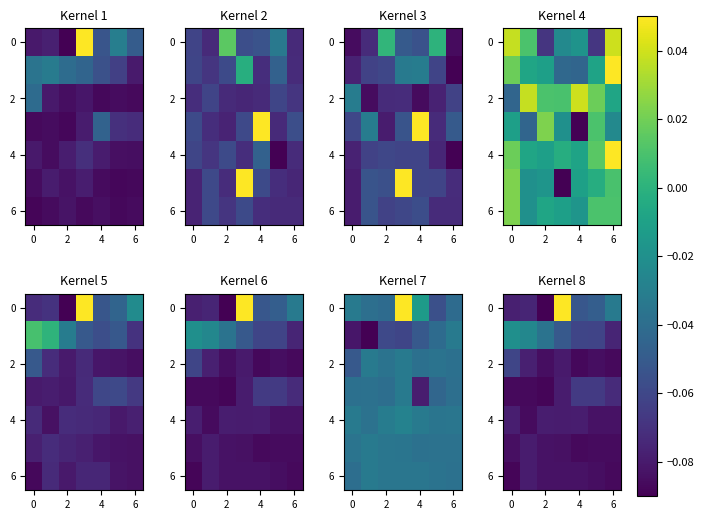

Count the number of data series in this chart.

7